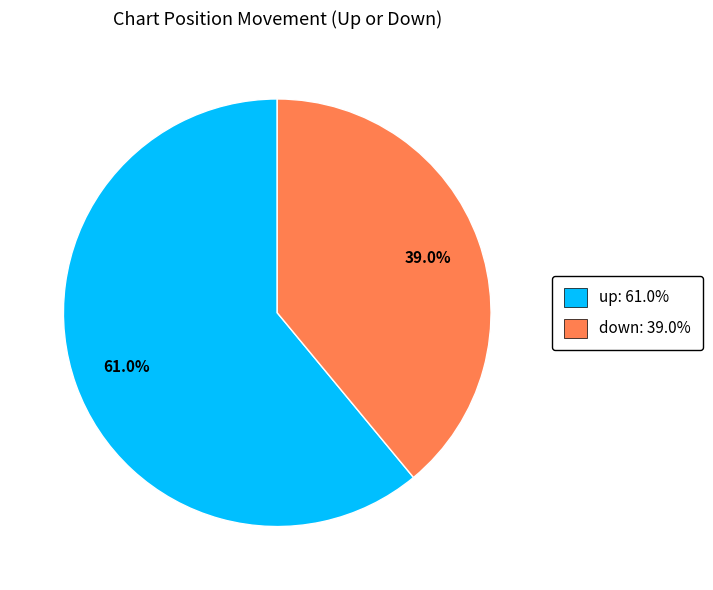

Does up account for over 50% of the chart?

Yes